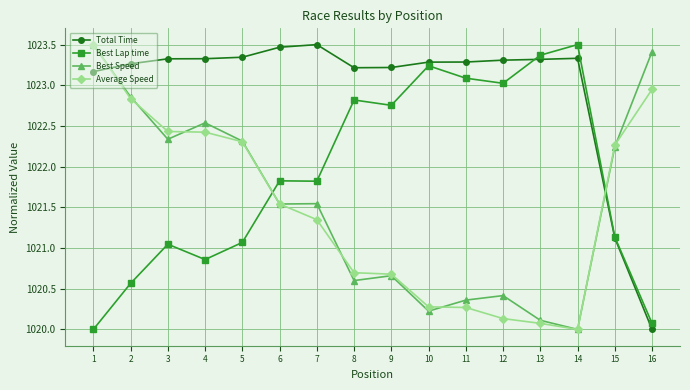

At which category is the sum across all series the highest?

1